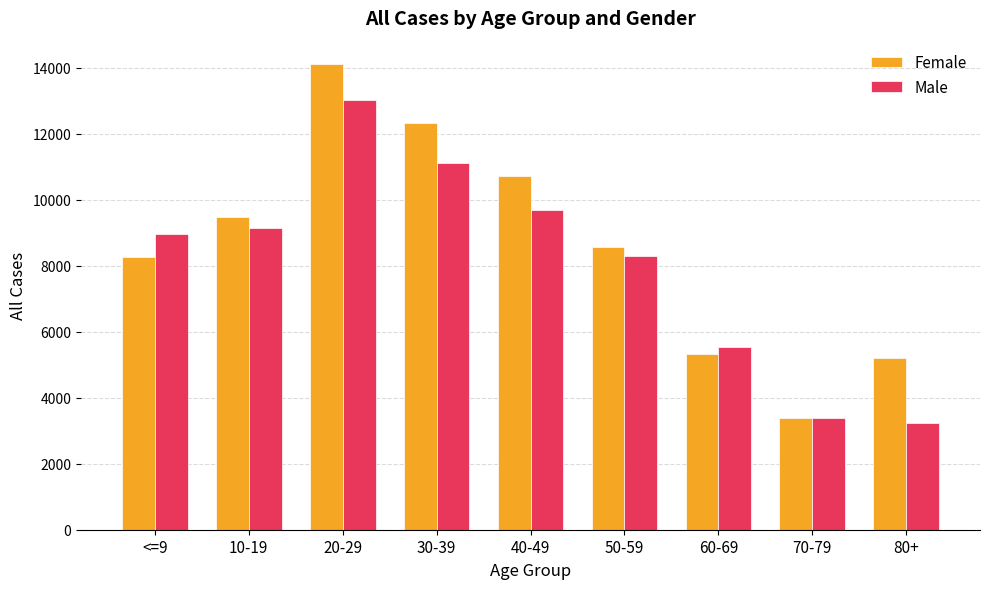

Which series has the largest total across all categories?

Female